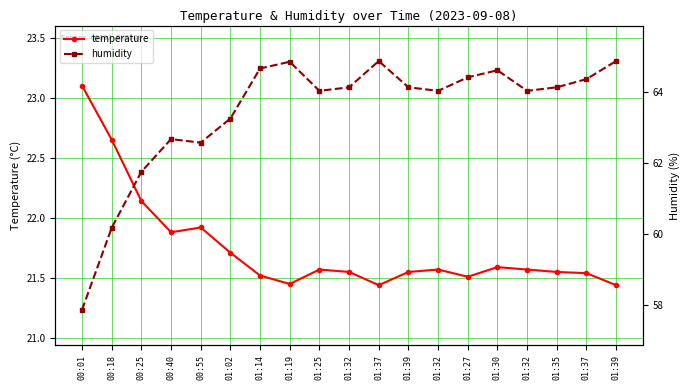

What is the sum of all temperature values?

413.2